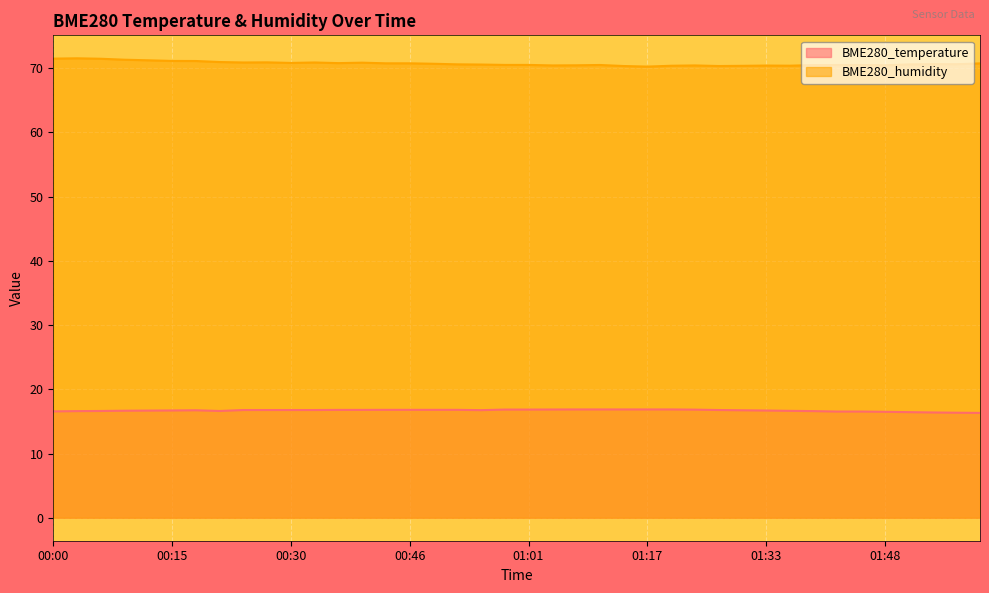

What is the label of the 31st point from the left?

01:33